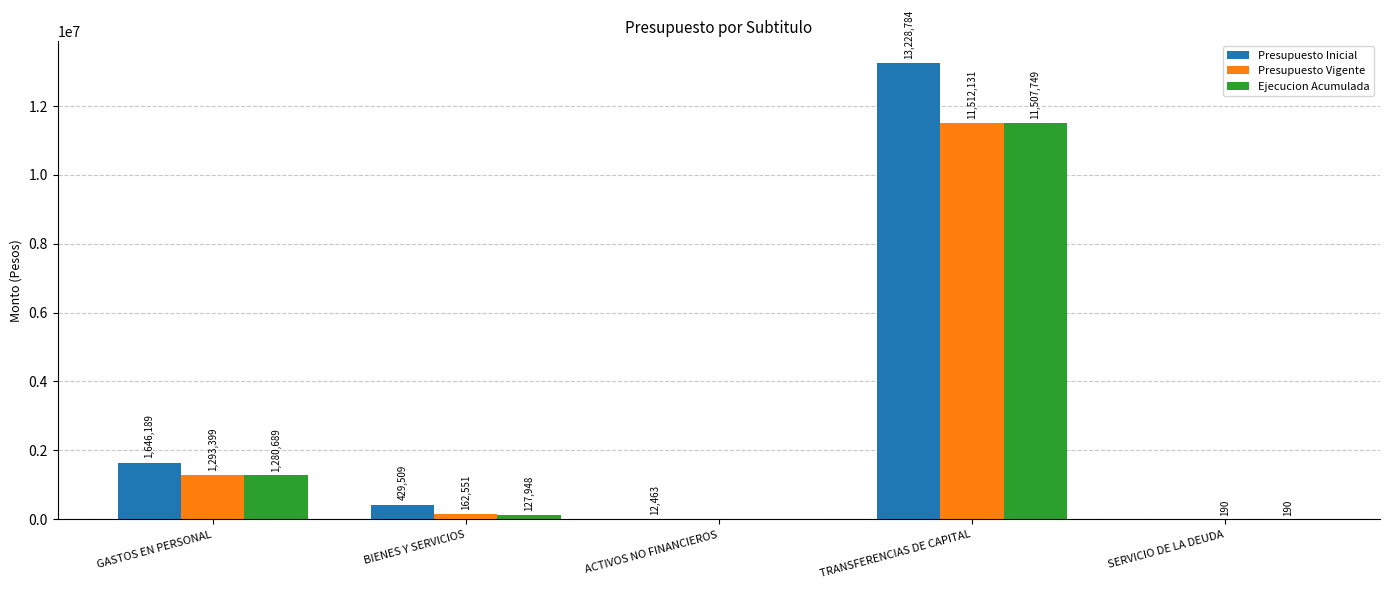

What is the spread (max minus min) of values at SERVICIO DE LA DEUDA?

190